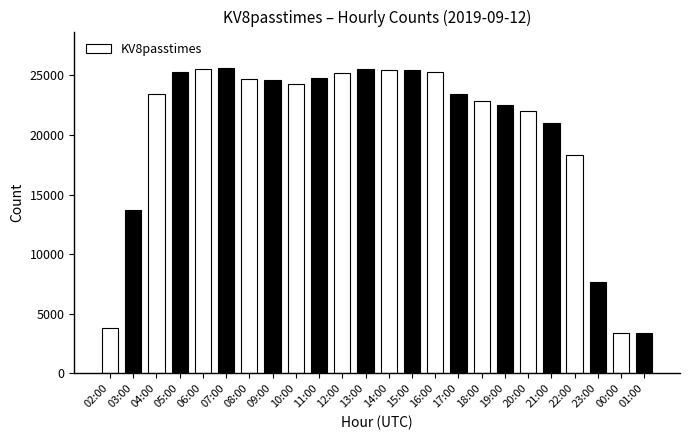

True or false: the data shows 24289 at 10:00.

True